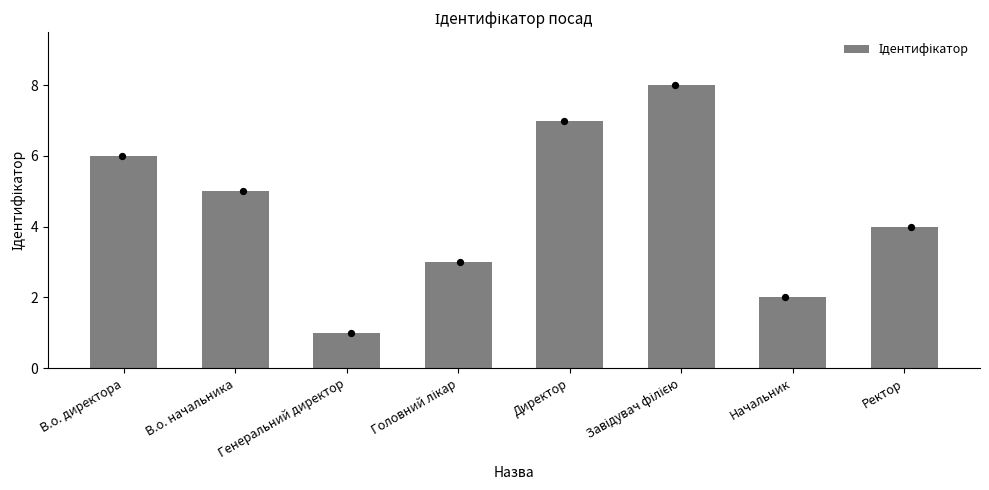

What is the change in value from Головний лікар to Ректор?

+1